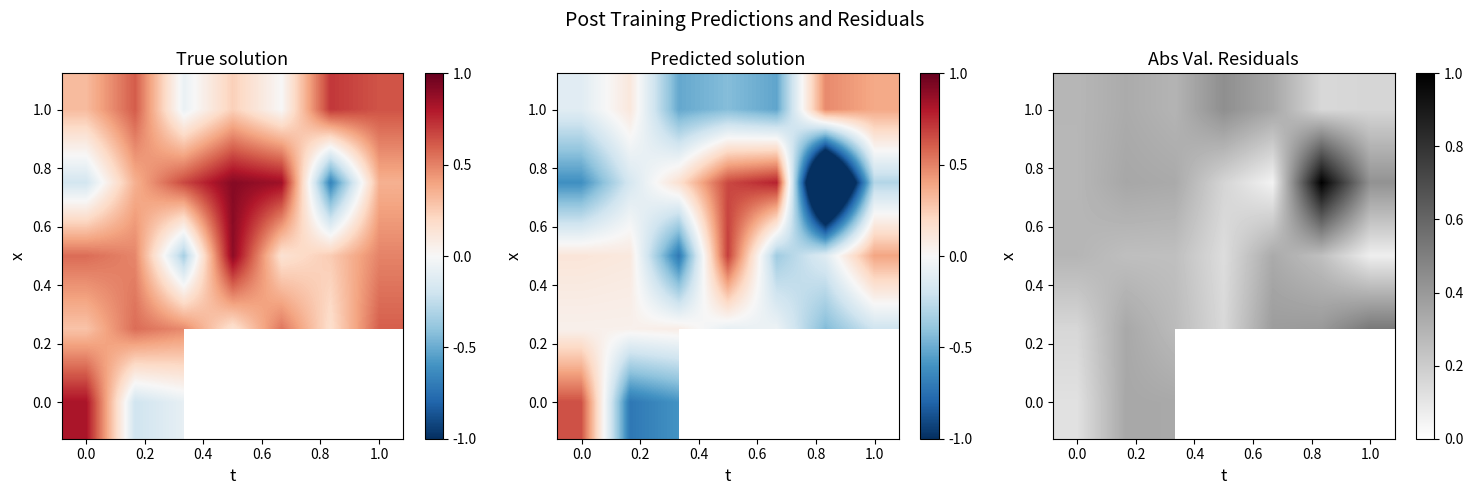

What is the spread (max minus min) of values at 0.0?

3.9